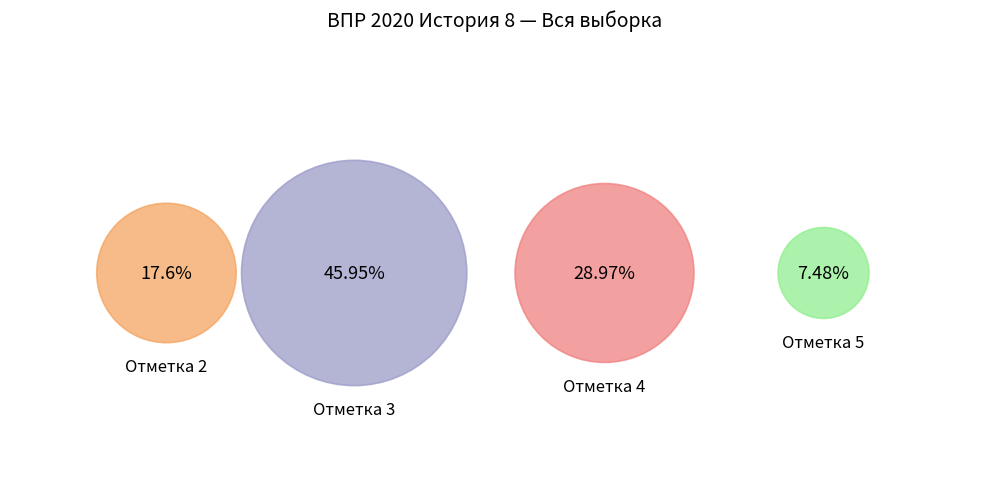

The 3 slice represents 60% of the pie. True or false?

False